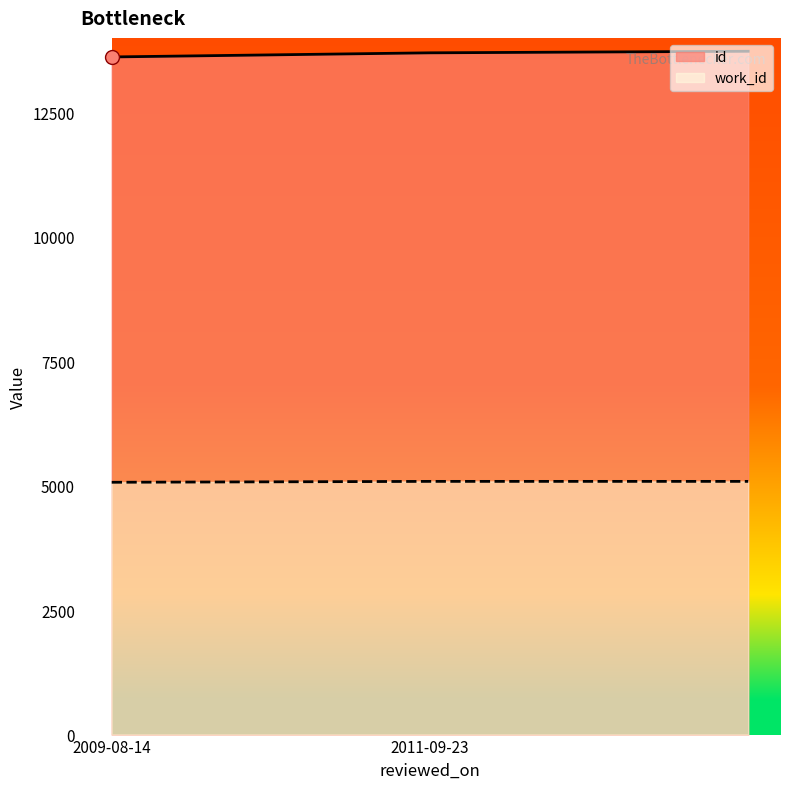

What are all the series names shown in the legend?

id, work_id